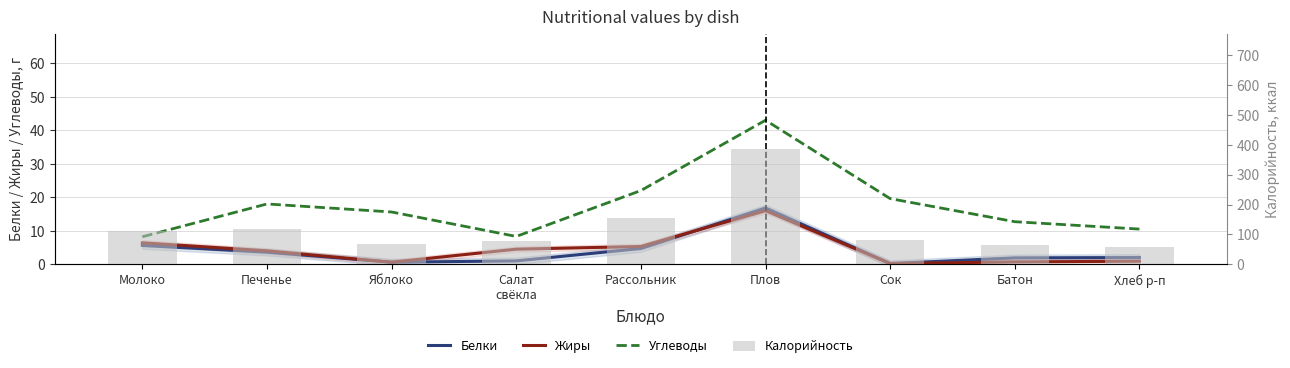

Count the number of categories in the chart.

9